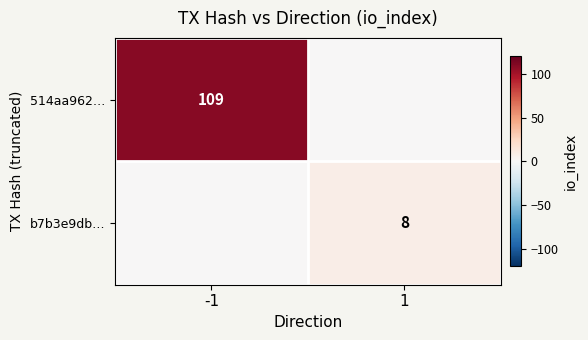

True or false: b7b3e9db… has a value of 8 at 1.

True